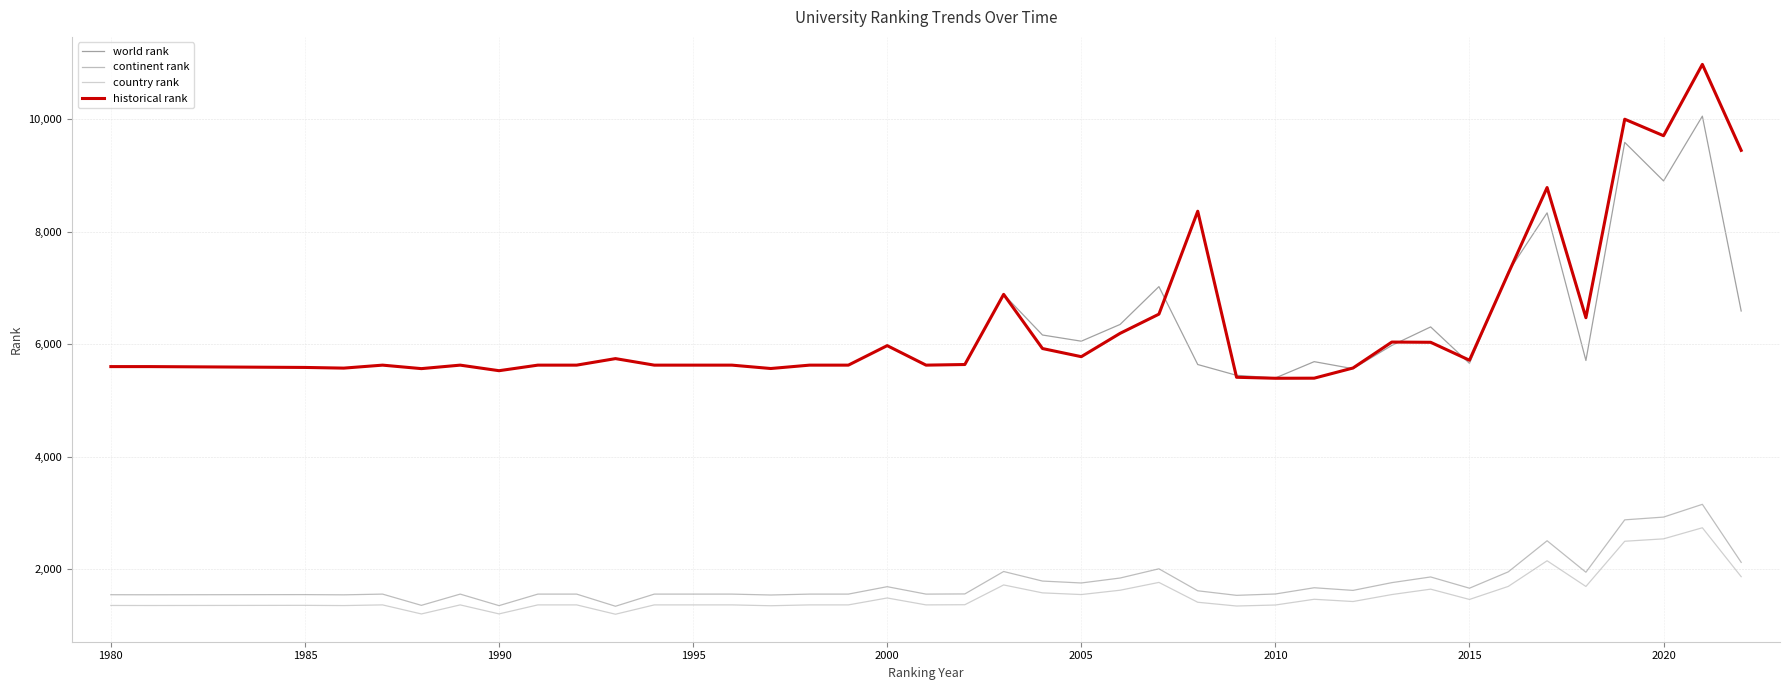

Count the number of data series in this chart.

4